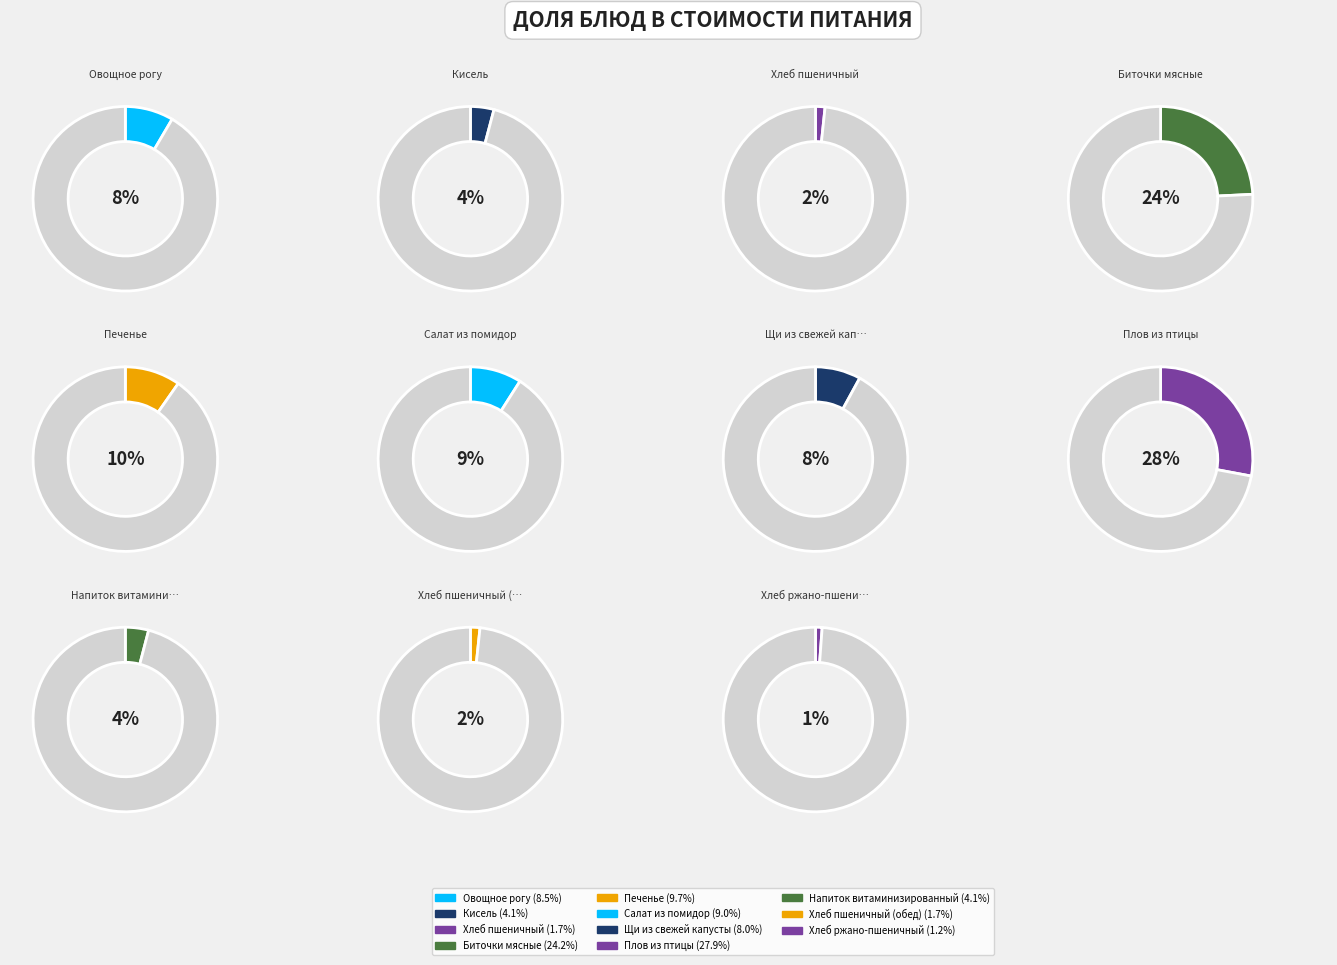

To the nearest percent, what is the difference between the Хлеб ржано-пшеничный and Напиток витаминизированный slice percentages?

3%